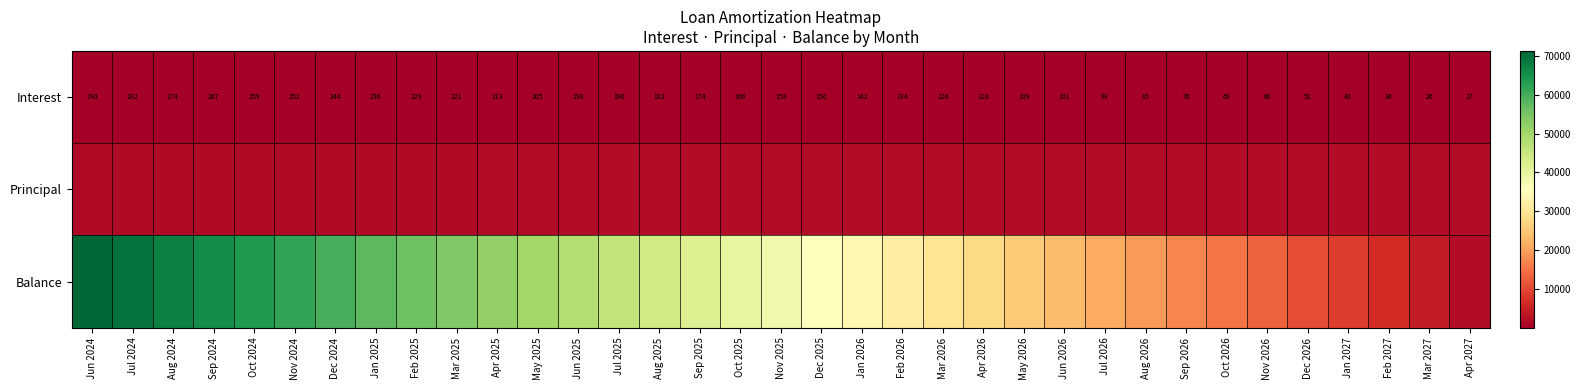

What is the difference between the maximum and minimum values in the Interest series?

273